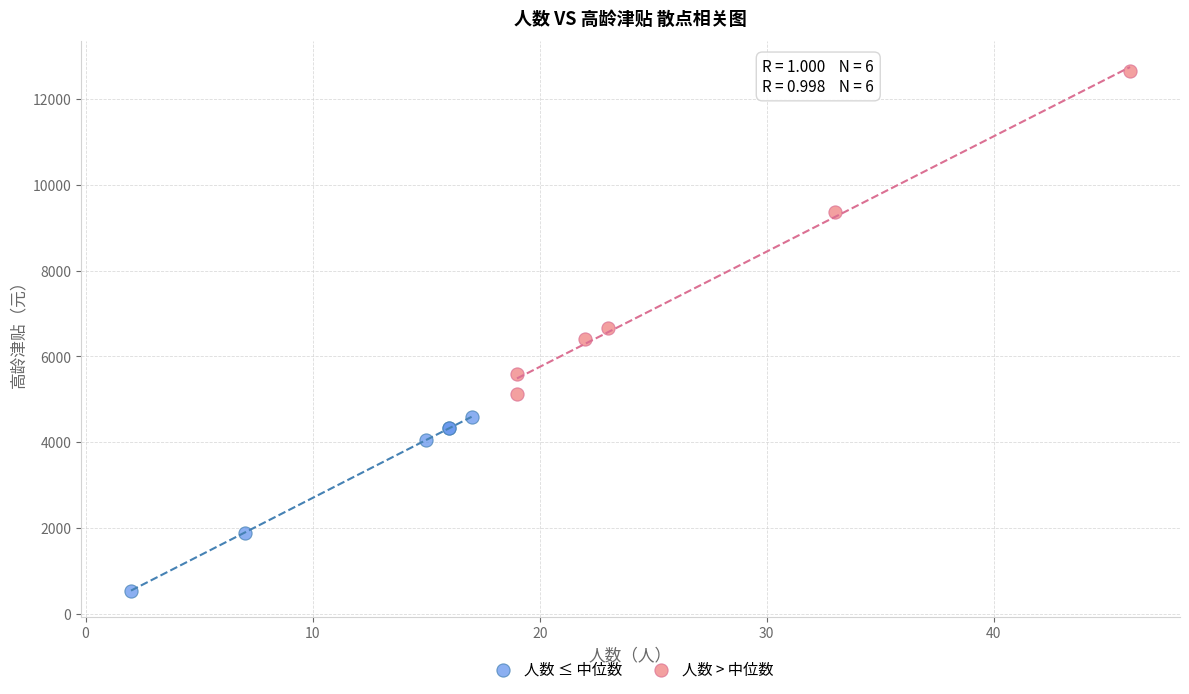

Which series has the largest Y range (max minus min)?

人数 > 中位数